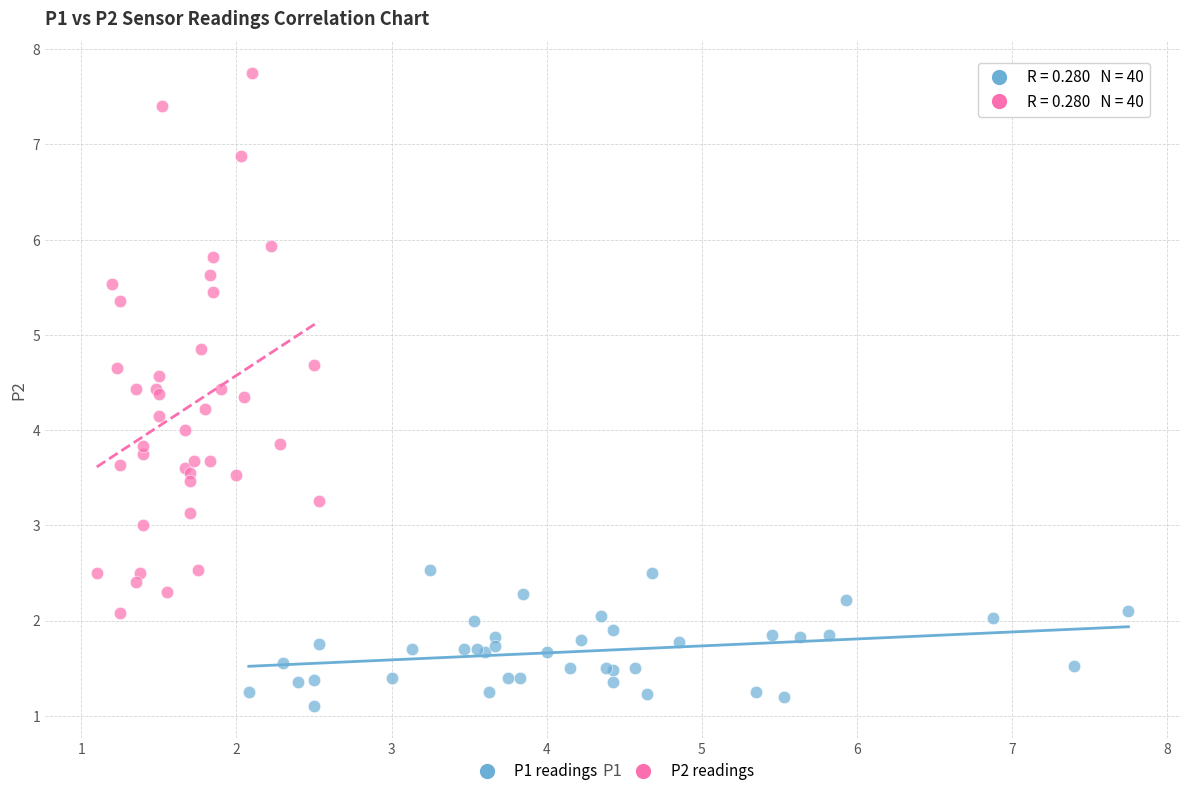

Which series has the widest spread of Y values?

P2 readings